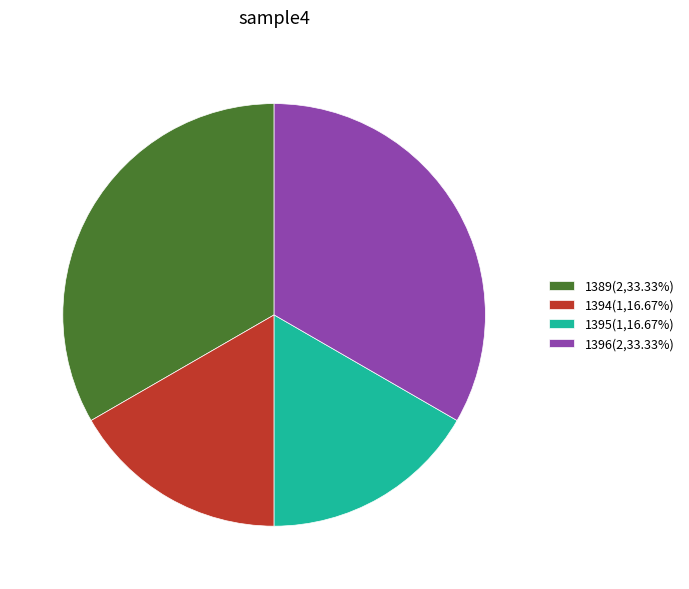

Does any single category account for the majority?

No